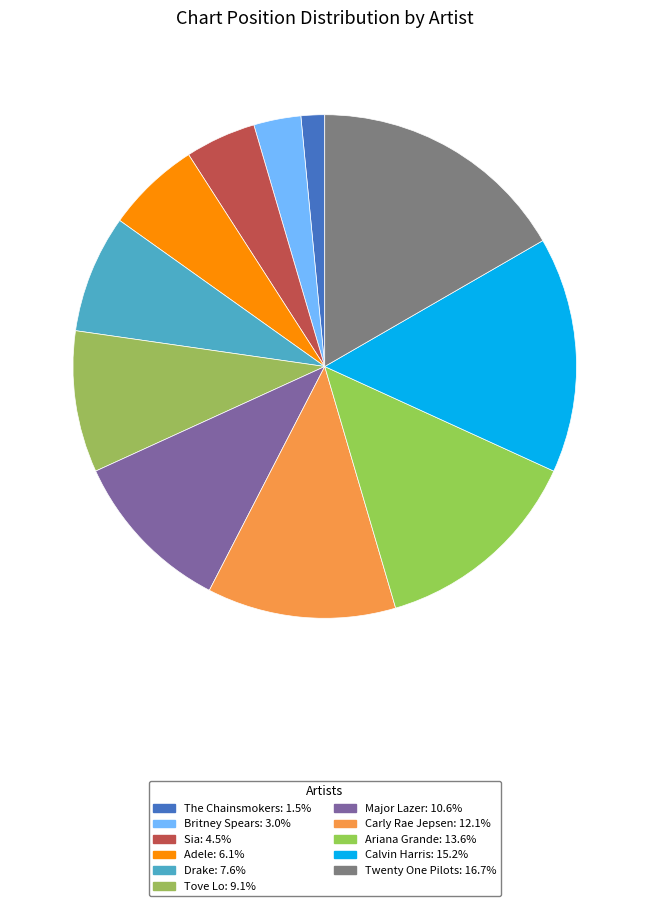

Which slice is the smallest?

The Chainsmokers